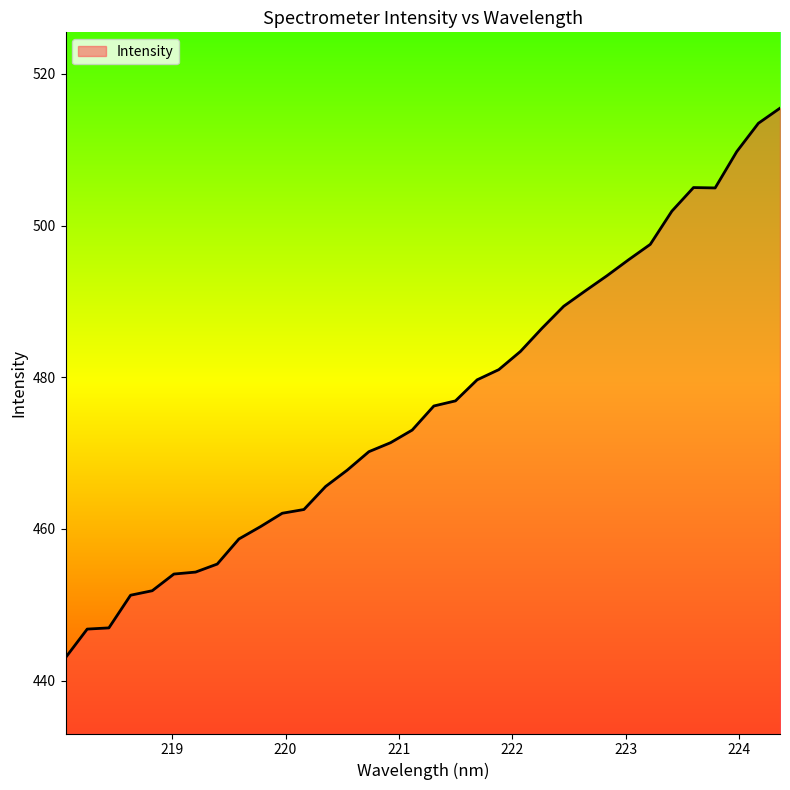

What is the minimum value shown in the chart?

443.0